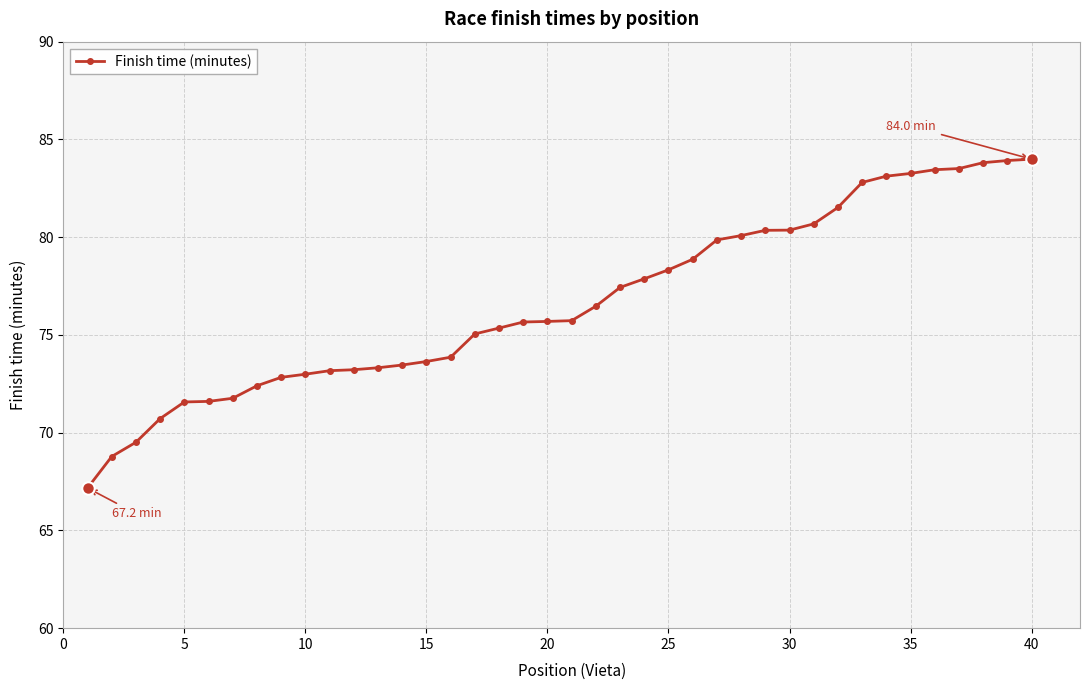

What is the maximum value shown in the chart?

84.0